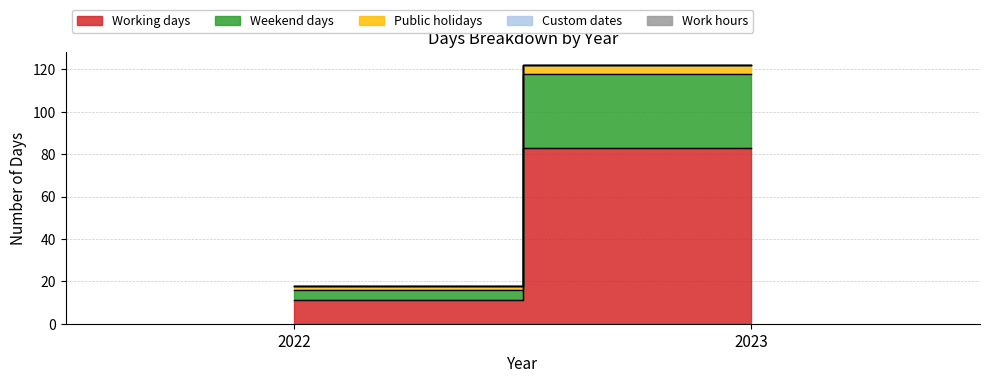

What is the difference between the maximum and minimum values in the Weekend days series?

30